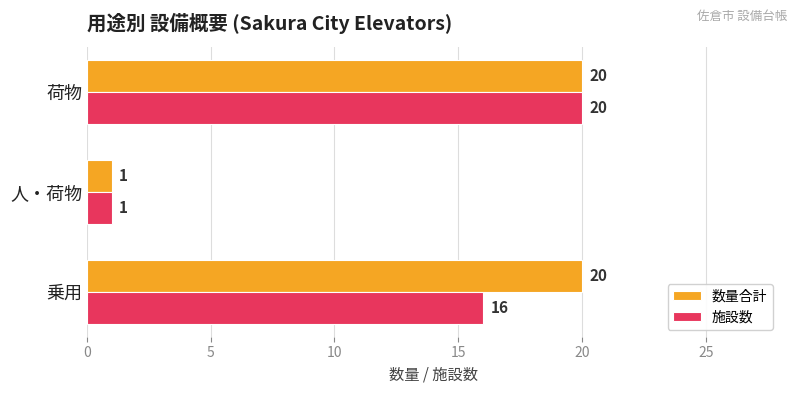

Rank the series by their average value, from lowest to highest.

施設数, 数量合計